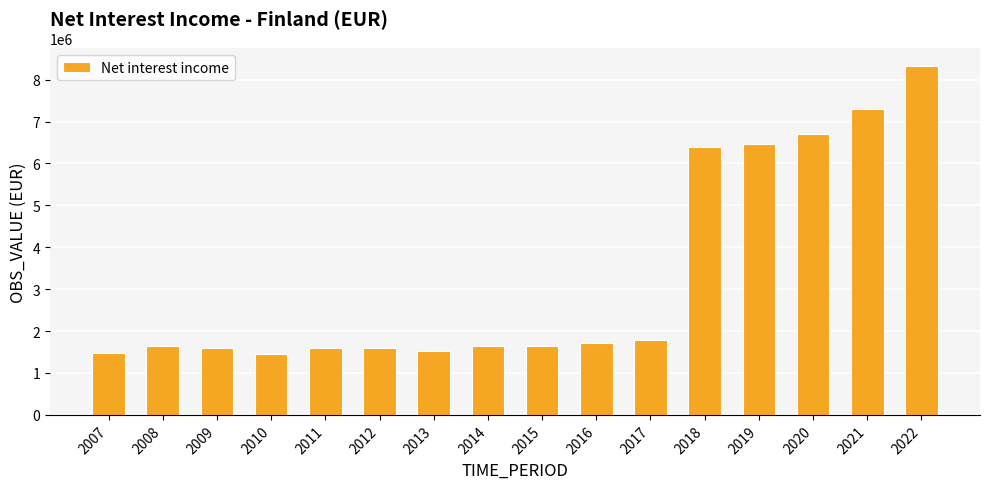

Which label corresponds to the largest value in the chart?

2022